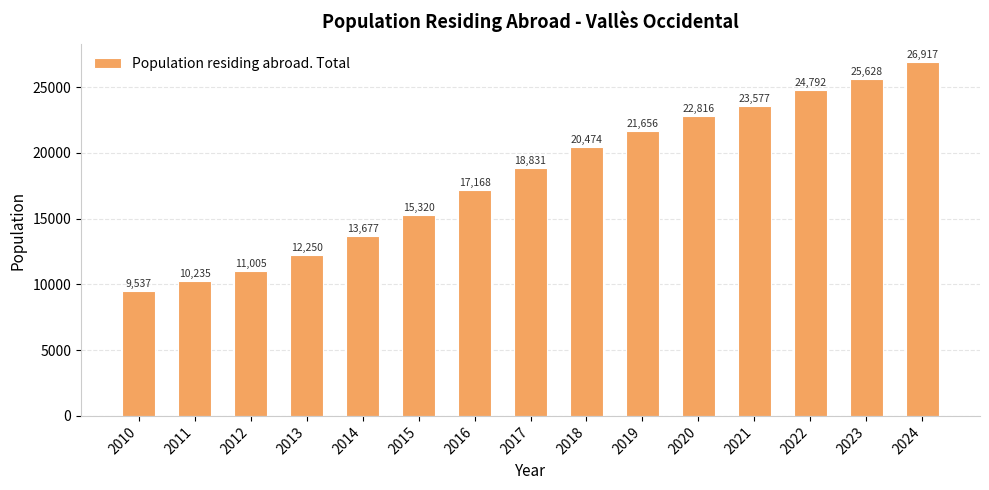

Rank the categories by value from lowest to highest.

2010, 2011, 2012, 2013, 2014, 2015, 2016, 2017, 2018, 2019, 2020, 2021, 2022, 2023, 2024